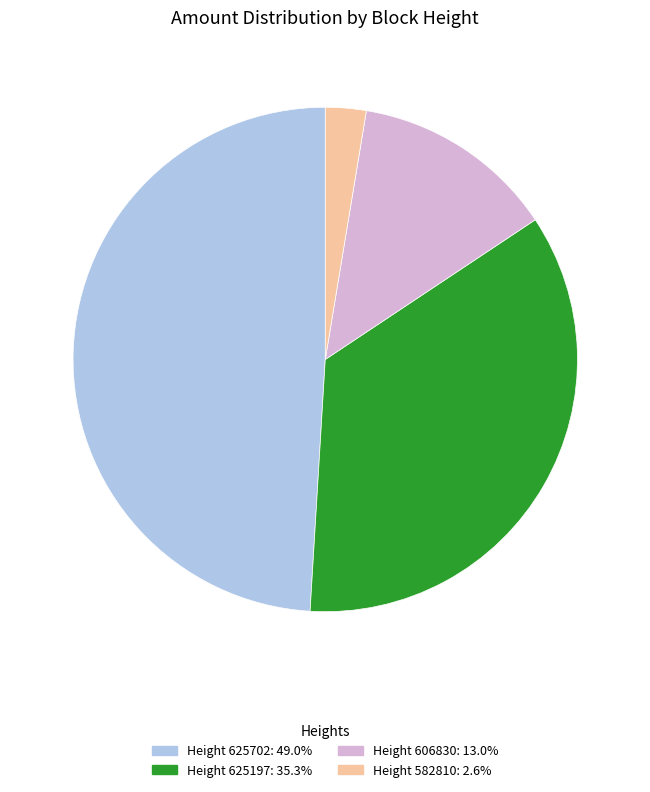

Is there any slice that represents more than half of the pie?

No